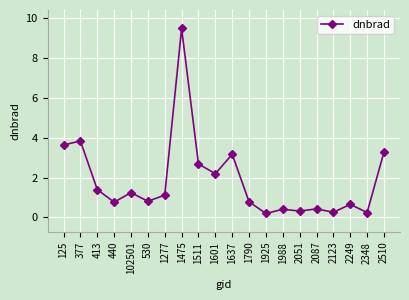

What is the label of the 17th point from the left?

2123